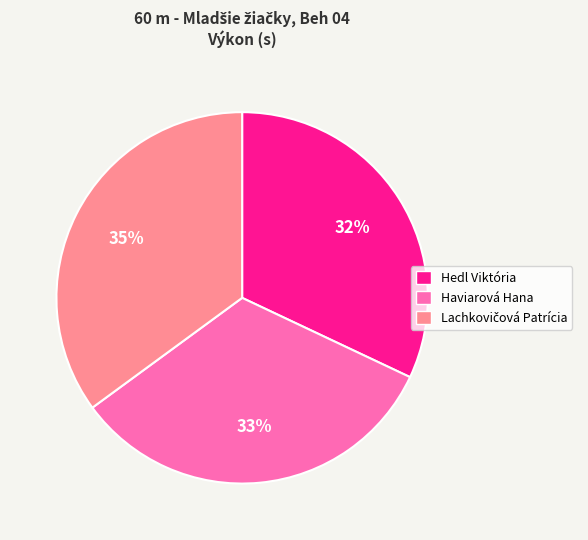

Does any single category account for the majority?

No